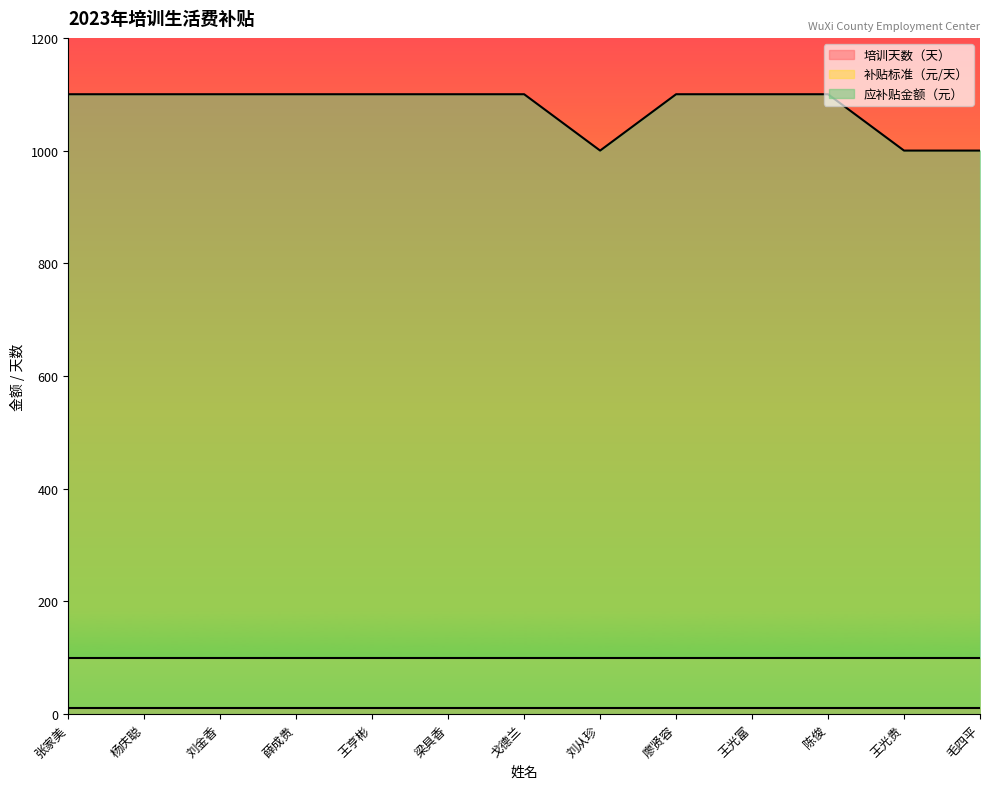

The value of 培训天数（天） at 戈德兰 is 11. True or false?

True